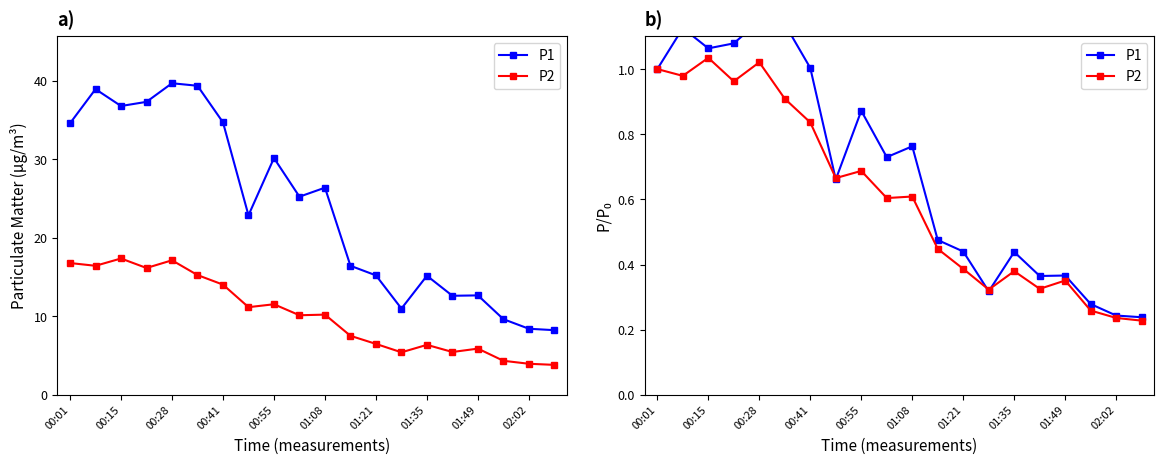

Rank the series by their average value, from highest to lowest.

P1, P2